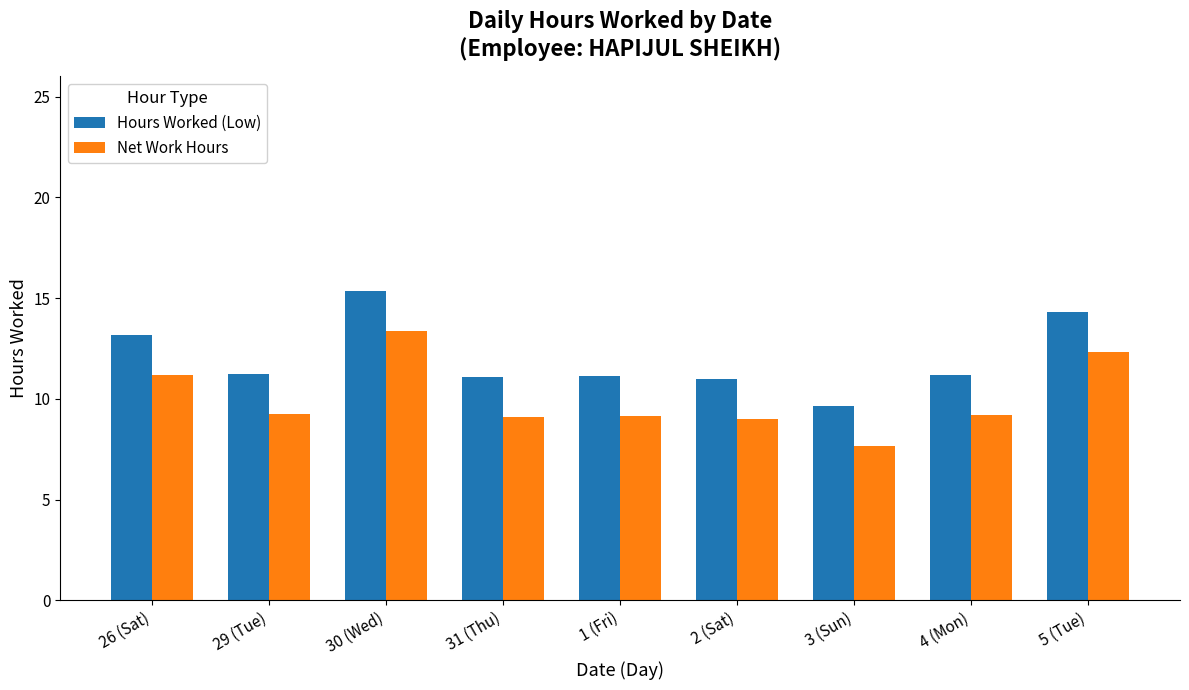

The value of Hours Worked (Low) at 29 (Tue) is 11.2. True or false?

True